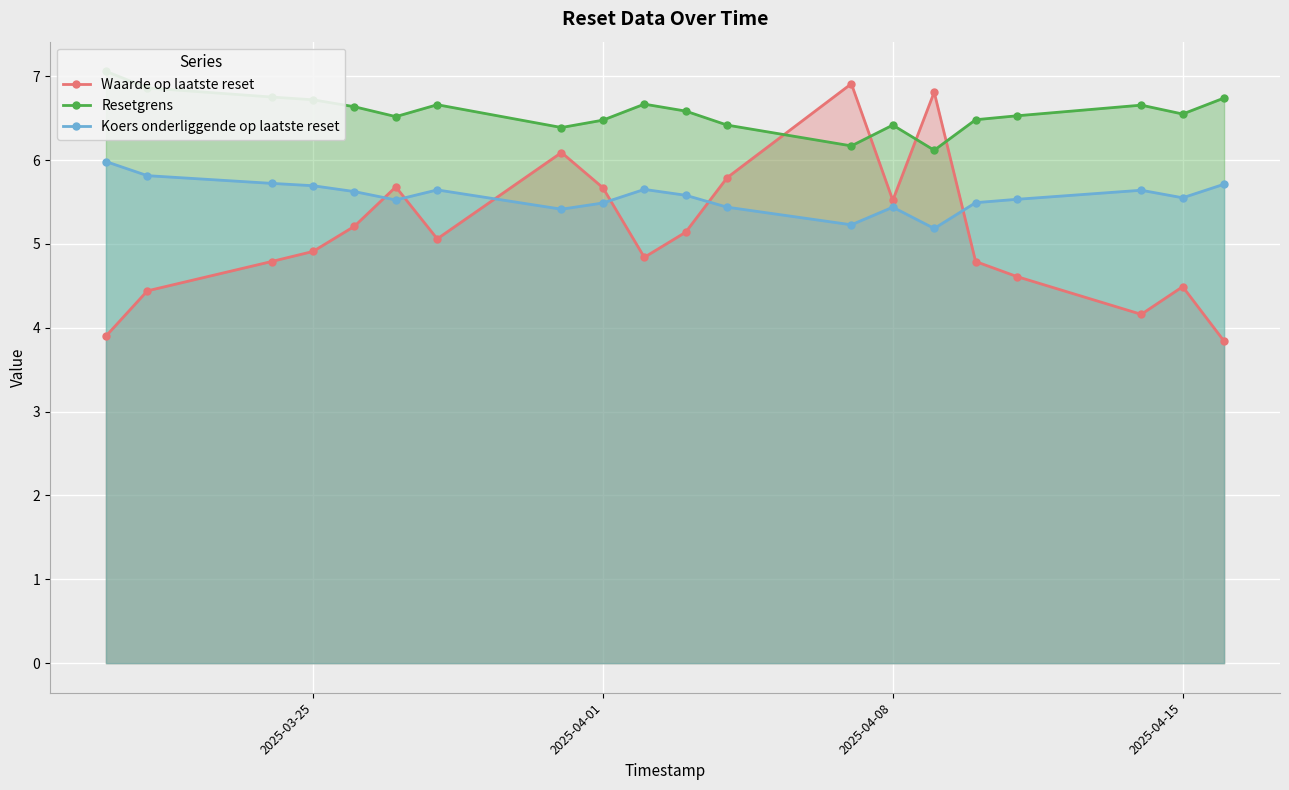

What is the minimum value for Koers onderliggende op laatste reset?

5.2